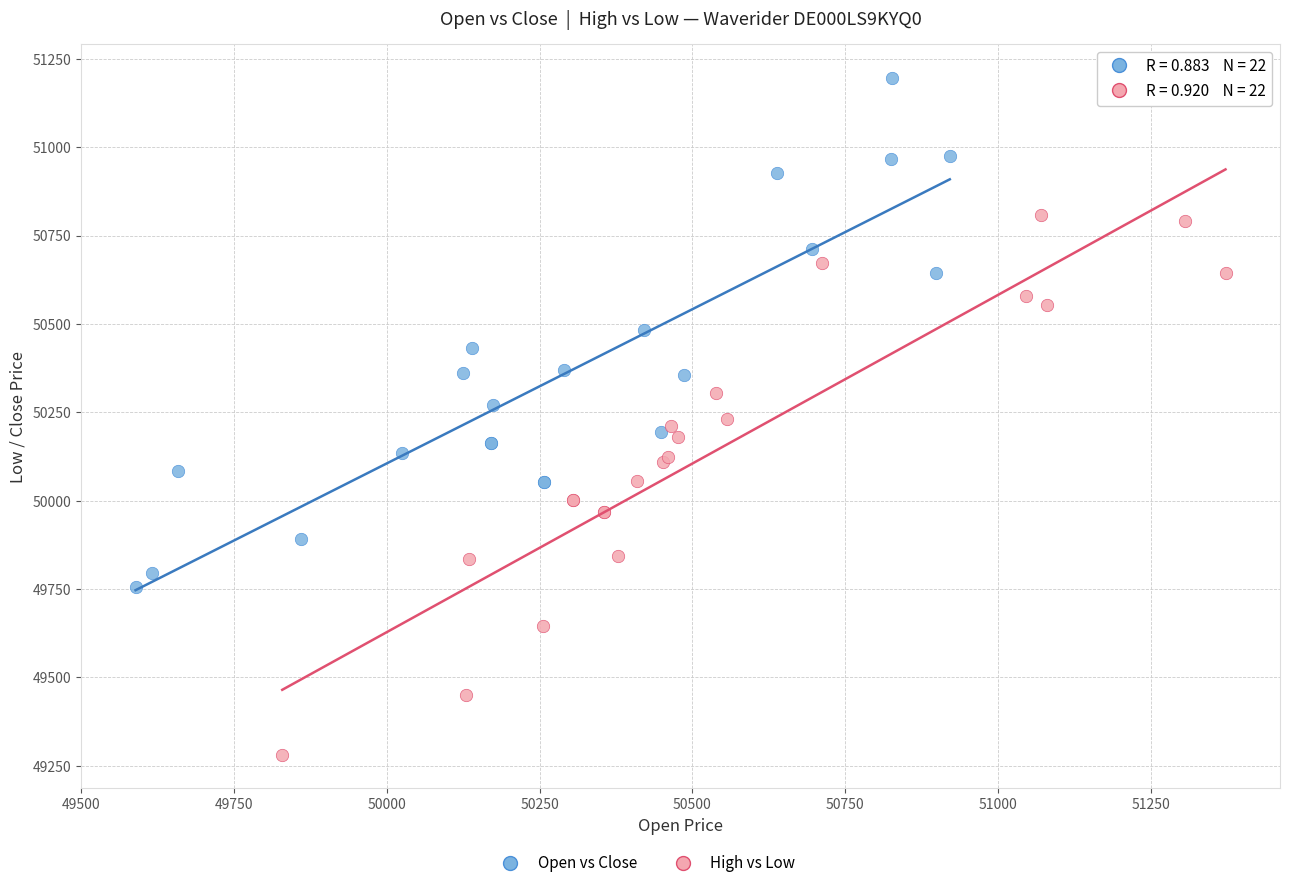

Which series reaches the maximum Y coordinate?

Open vs Close